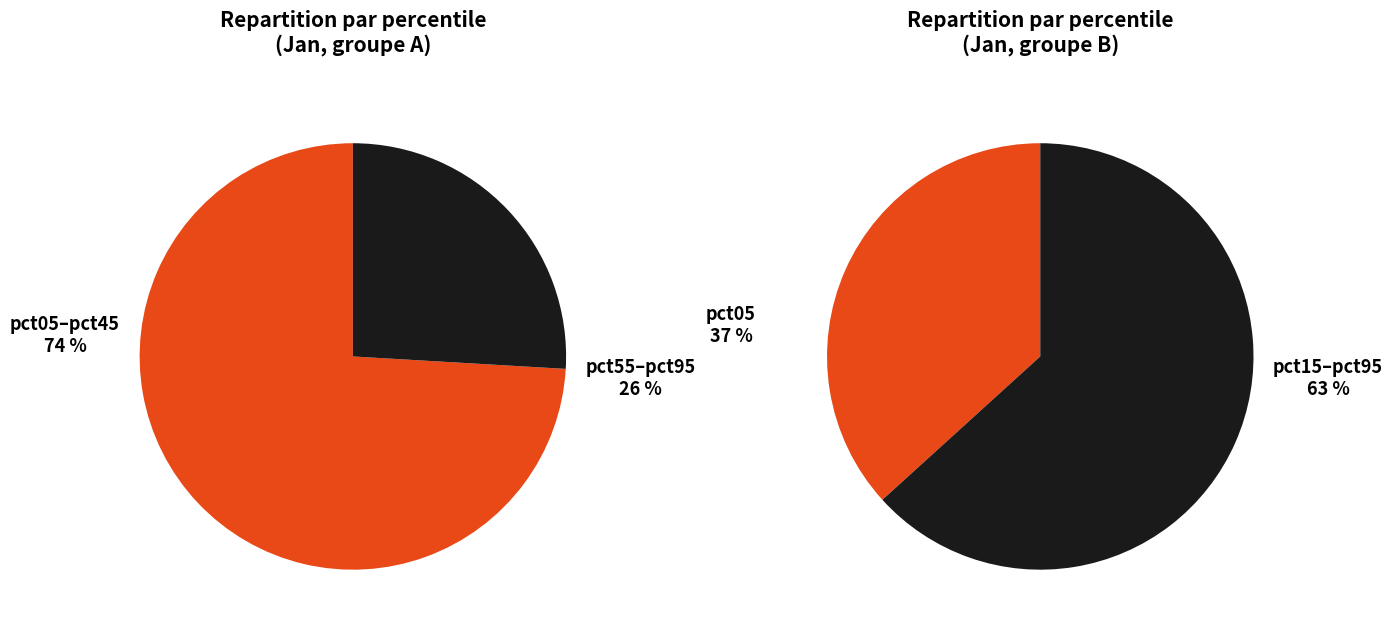

Combined, do pct55 and pct95 account for over 50%?

No